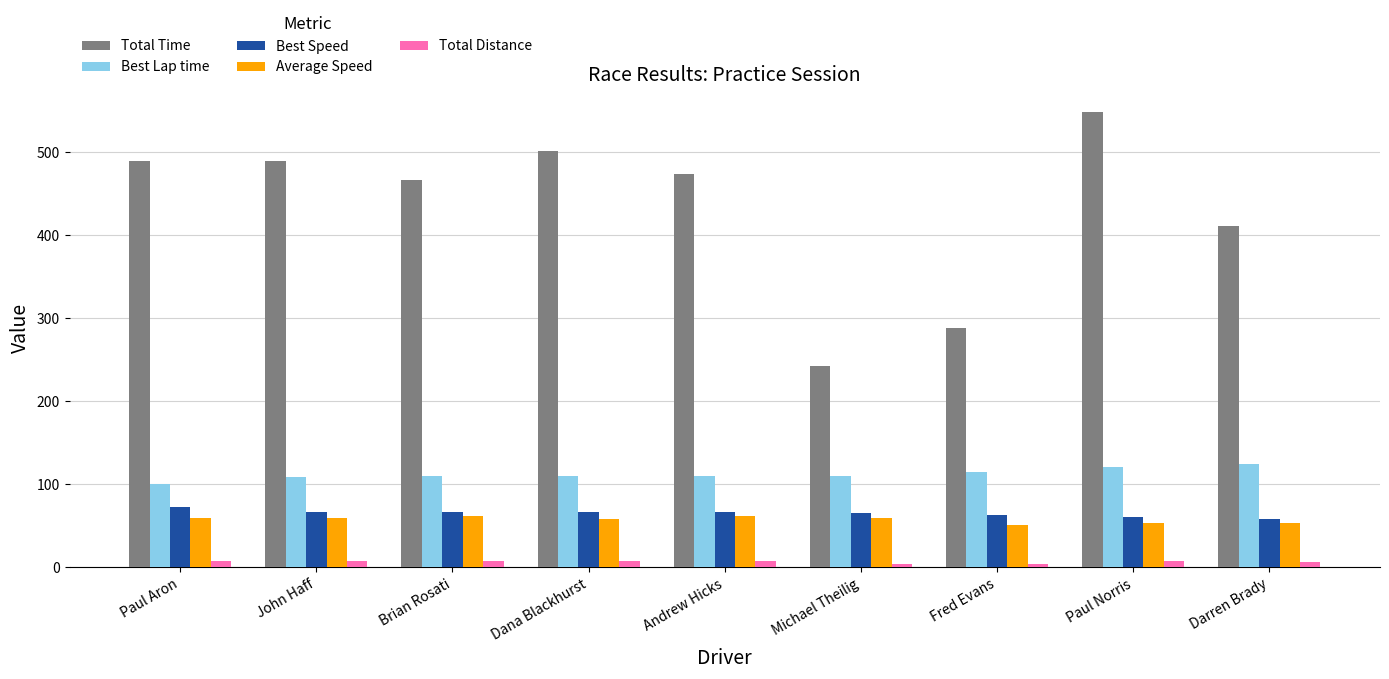

At which category does the chart reach its peak across all series?

Paul Norris